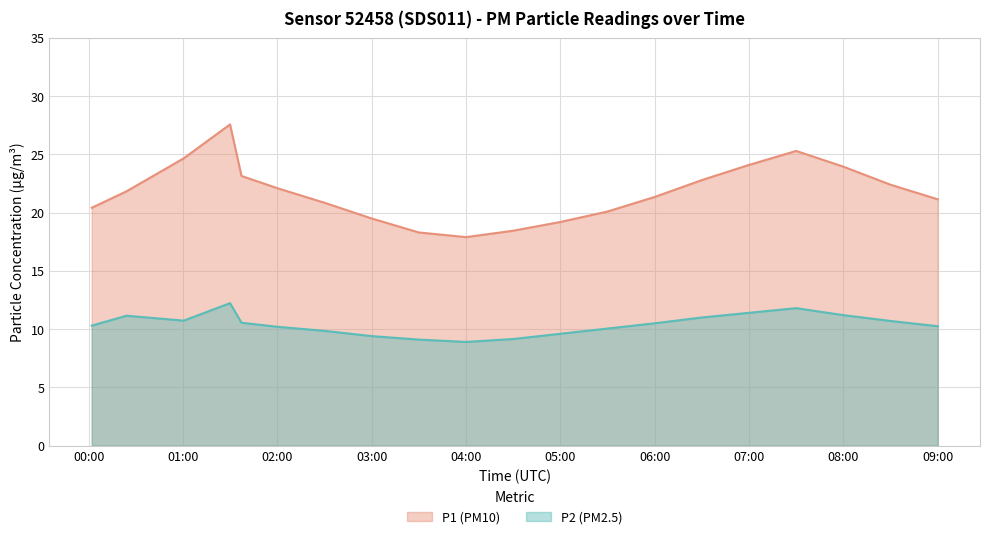

How many lines are shown in the chart?

2